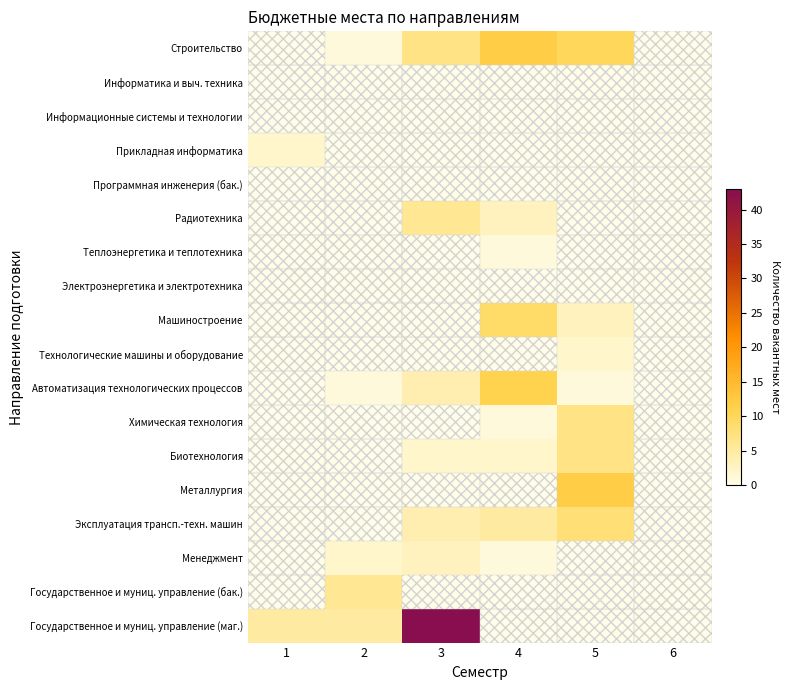

Which series has the largest total across all categories?

Государственное и муниц. управление (маг.)